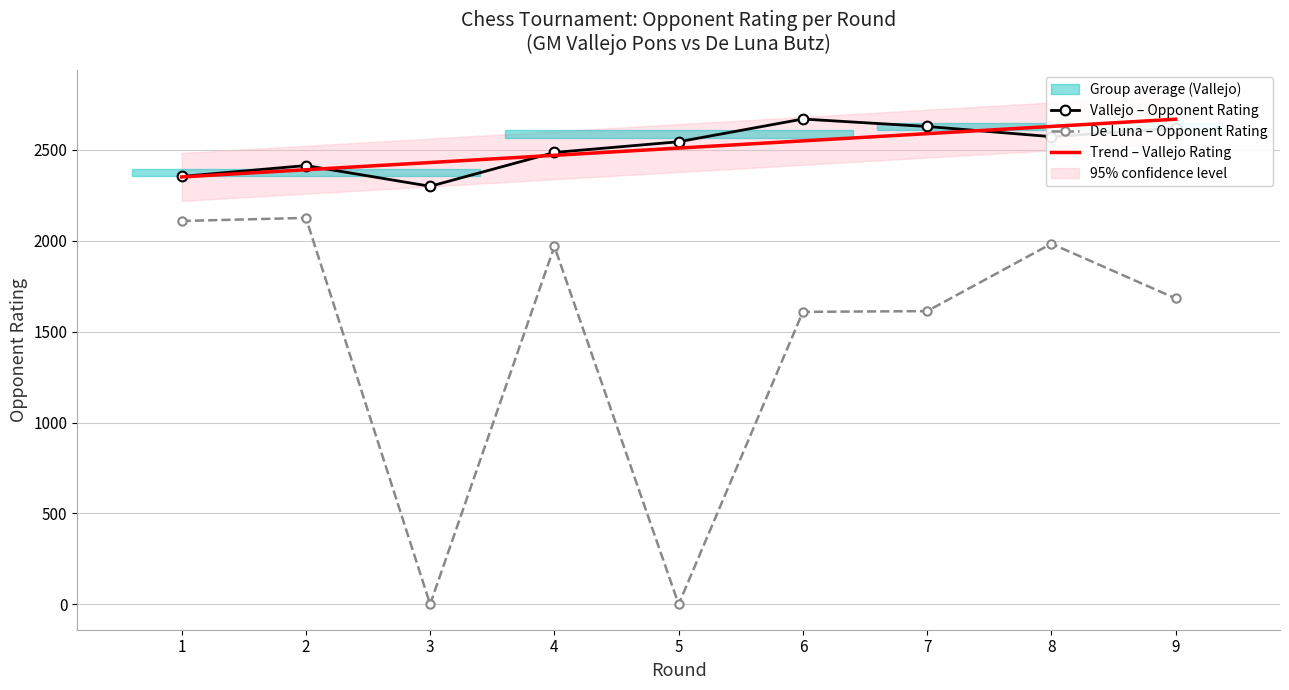

What is the greatest value displayed?

2670.0